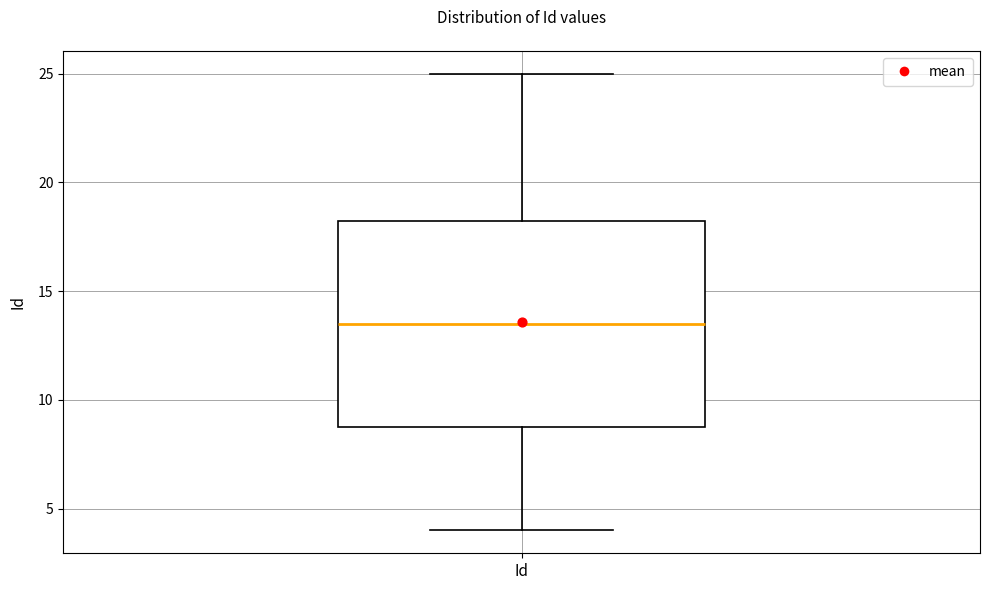

Transcribe this box plot: give where the median line is, the range the box spans, and where the two whiskers end, as read against the y-axis. The values are not printed on the chart, so give them approximately, as read against the axis.

median 13.5, box 9.0 to 18.5, whiskers 4.0 to 25.0